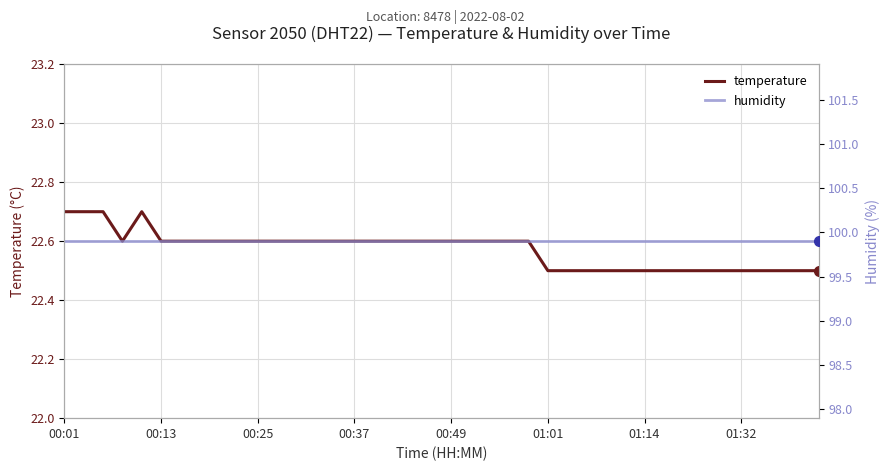

Is the value of humidity at 35 greater than the value of temperature at 34?

Yes